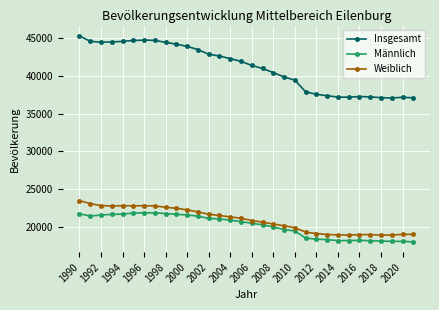

Rank the series by their maximum value, from highest to lowest.

Insgesamt, Weiblich, Männlich